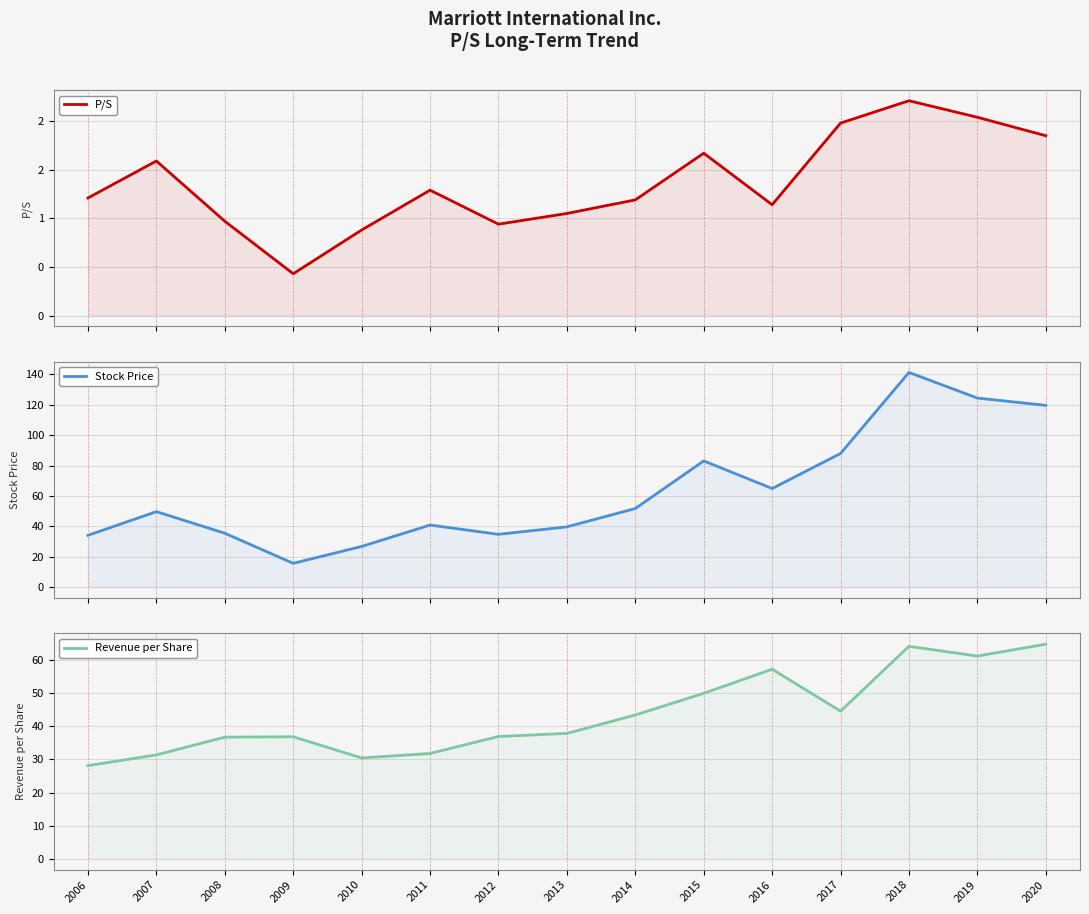

The value of P/S at 2008 is 0.3. True or false?

False